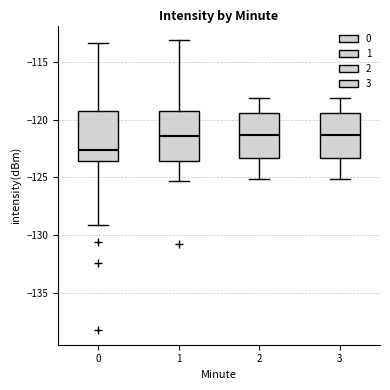

Reading left to right, read every box against the y-axis: the position of its median line, the range the box covers, and the ends of its whiskers. The values are not printed on the chart, so give them approximately, as read against the axis.

0: median -122.5, box -123.5 to -119.5, whiskers -129.0 to -113.5
1: median -121.5, box -123.5 to -119.5, whiskers -125.5 to -113.0
2: median -121.5, box -123.5 to -119.5, whiskers -125.0 to -118.0
3: median -121.5, box -123.5 to -119.5, whiskers -125.0 to -118.0